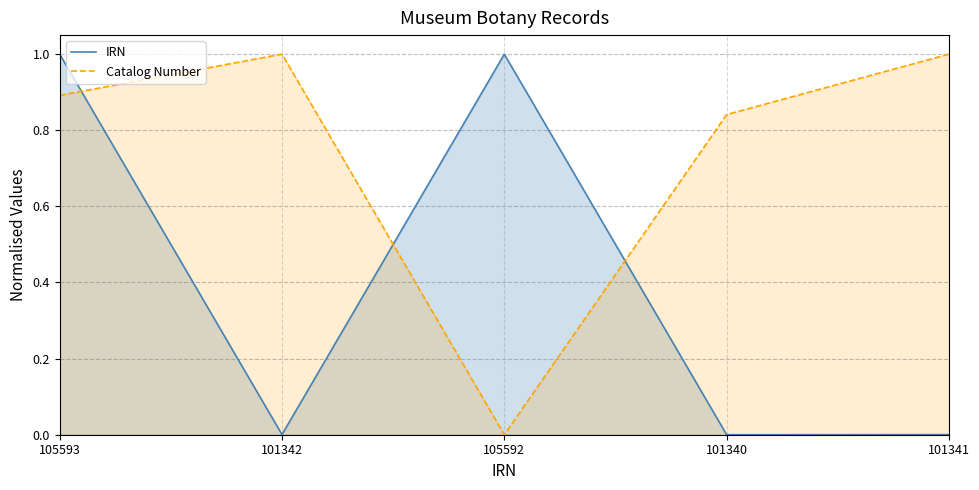

The value of Catalog Number at 105593 is 0.9. True or false?

True